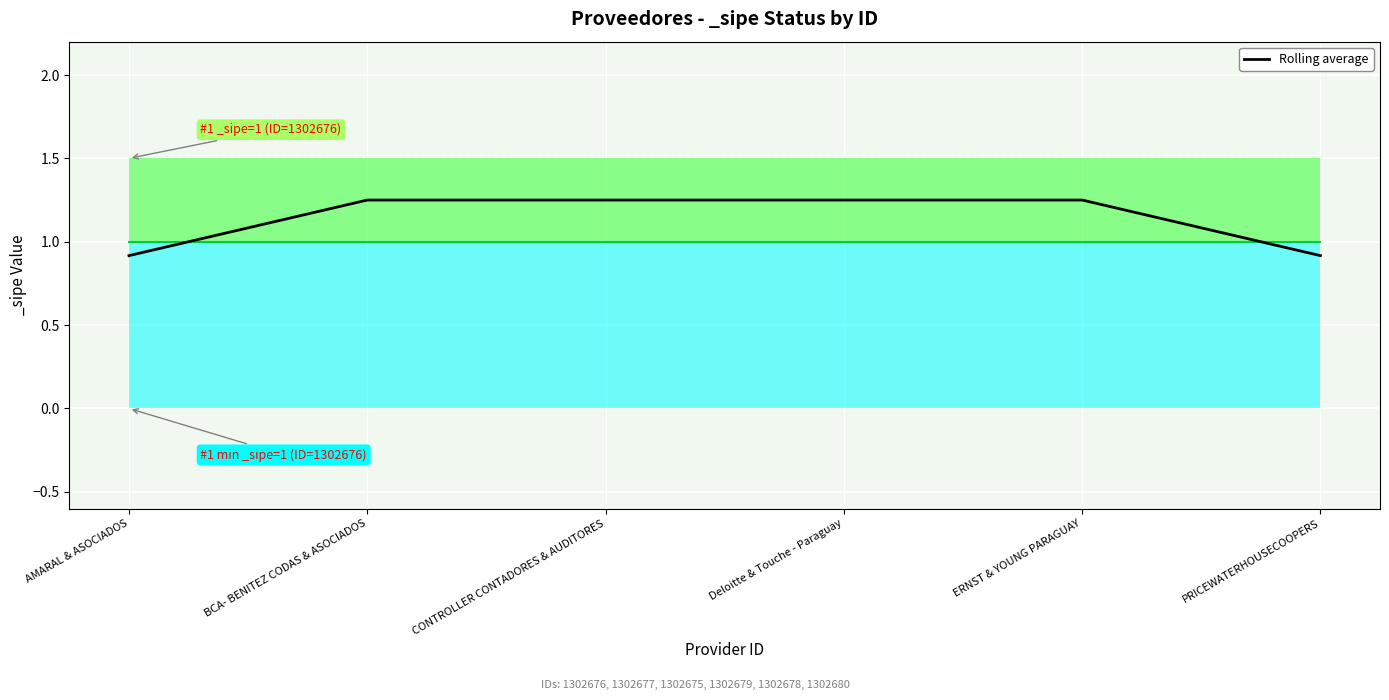

True or false: the data shows 1.9 at ERNST & YOUNG PARAGUAY.

False